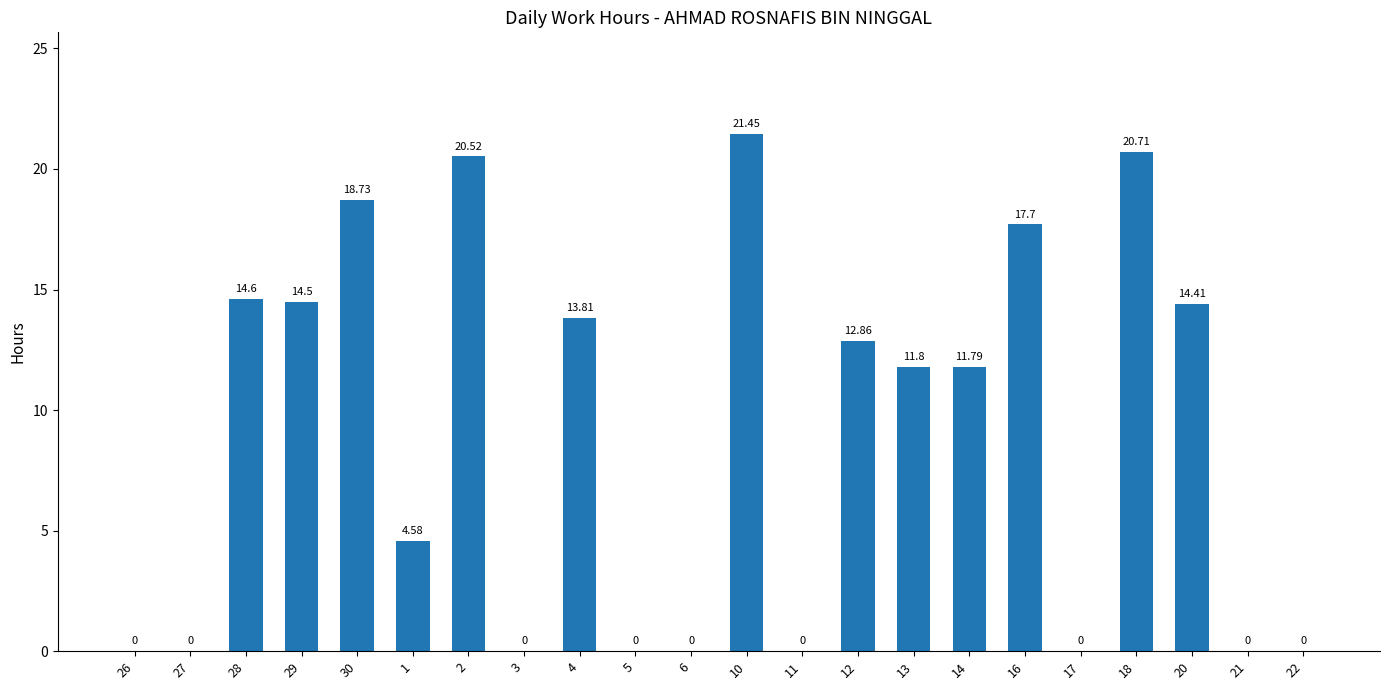

At which label is the value closest to 10?

14